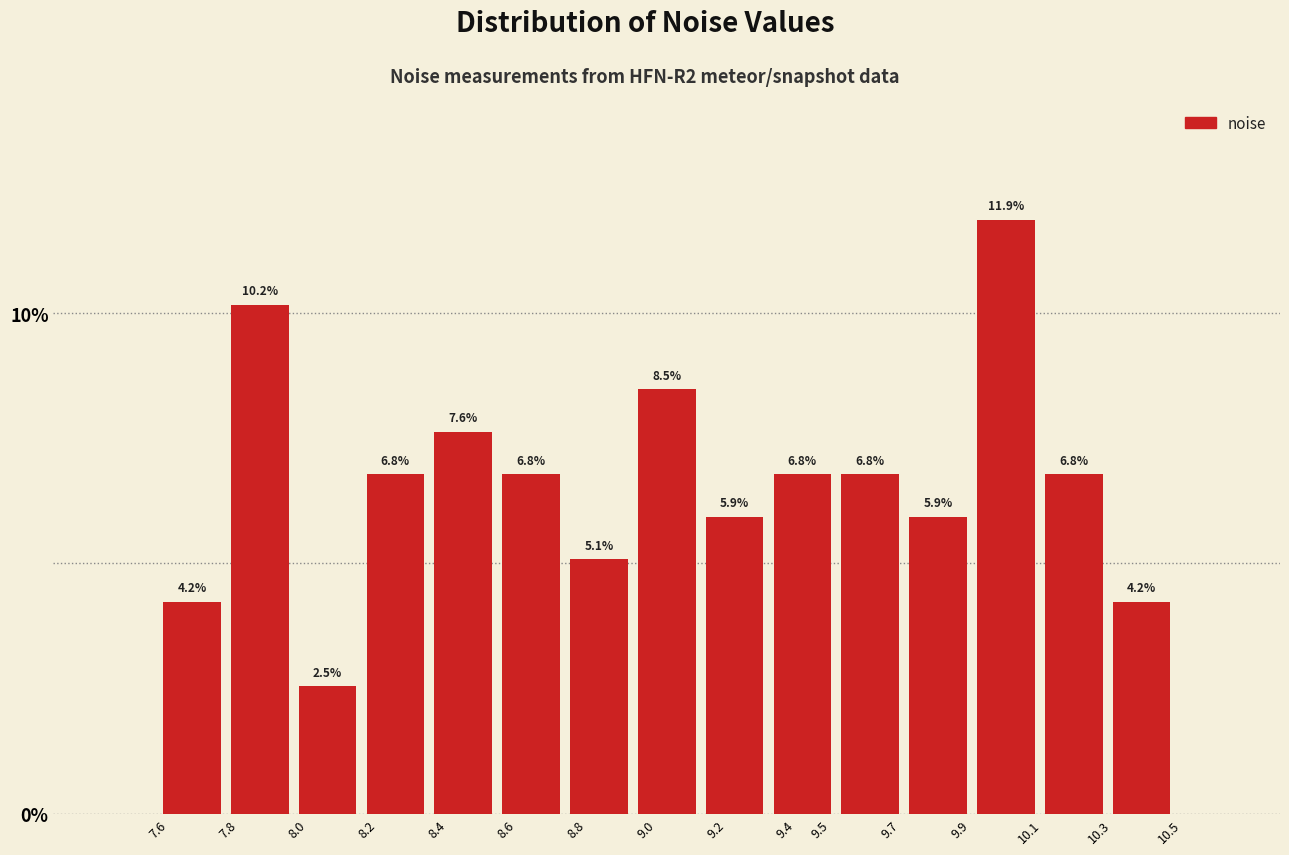

Reading left to right, list every bar in this chart as the range it spans on the x-axis followed by its height. The bar edges are not printed on the chart, so give them approximately, as read against the axis.

7.60 to 7.79: 4.2
7.79 to 7.99: 10.2
7.99 to 8.18: 2.5
8.18 to 8.38: 6.8
8.38 to 8.57: 7.6
8.57 to 8.77: 6.8
8.77 to 8.96: 5.1
8.96 to 9.16: 8.5
9.16 to 9.35: 5.9
9.35 to 9.55: 6.8
9.55 to 9.74: 6.8
9.74 to 9.94: 5.9
9.94 to 10.13: 11.9
10.13 to 10.32: 6.8
10.32 to 10.52: 4.2